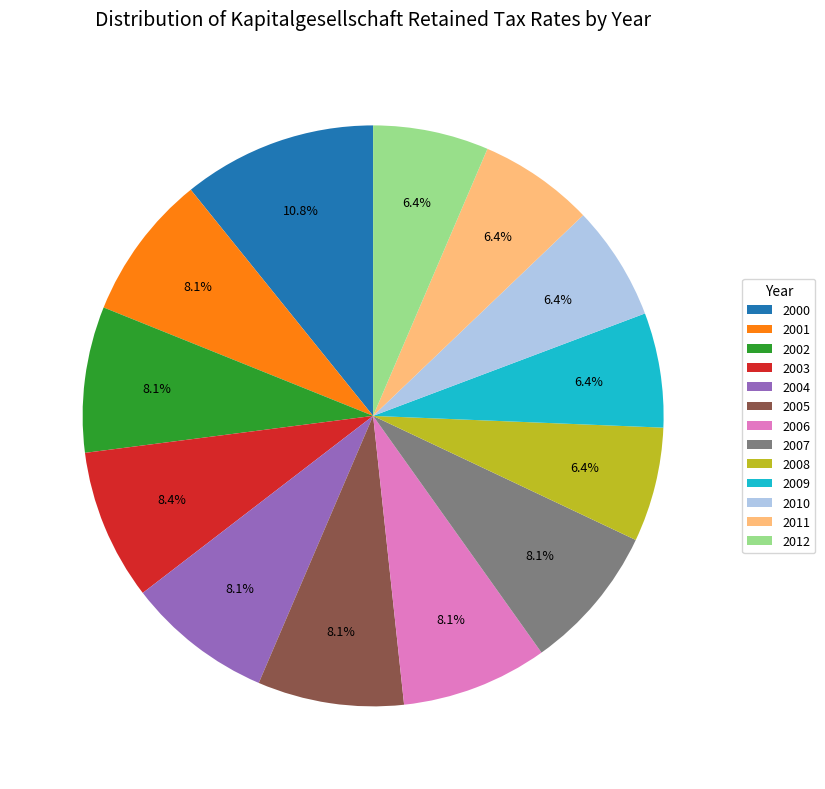

Which category has the biggest portion of the pie?

2000